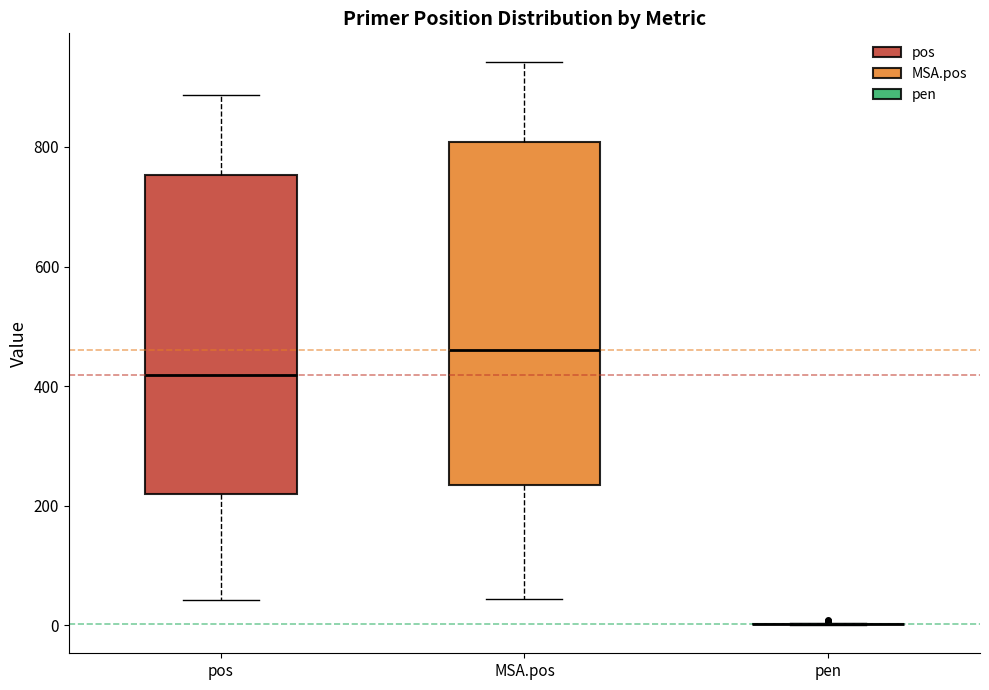

Where does the median line of the box for MSA.pos sit on the y-axis? The values are not printed on the chart, so give them approximately, as read against the axis.

460